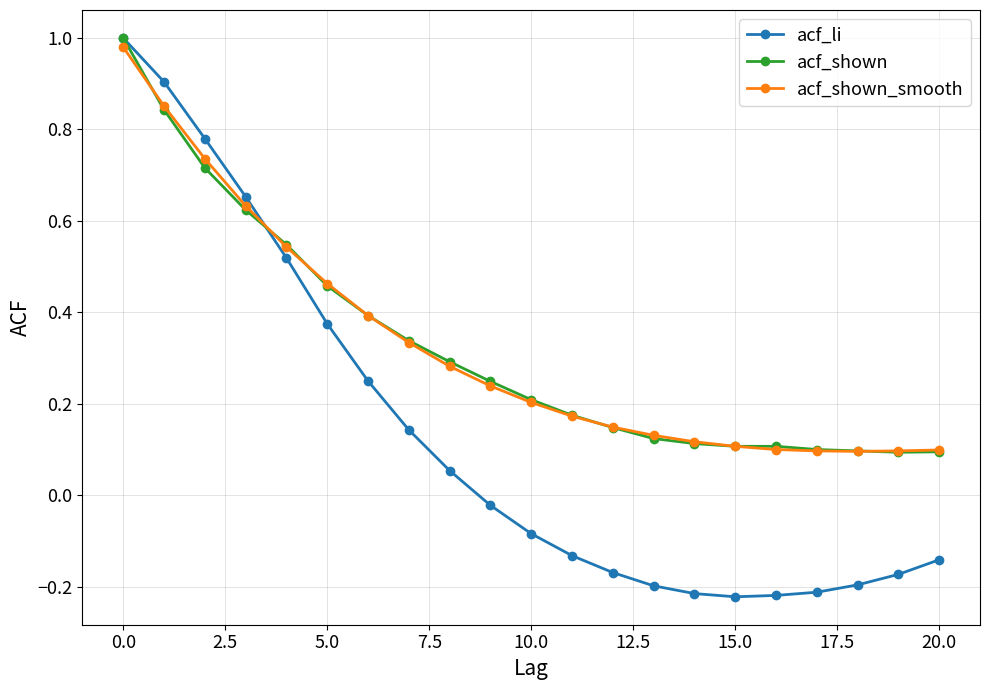

How many acf_shown values are between 0 and 1?

21